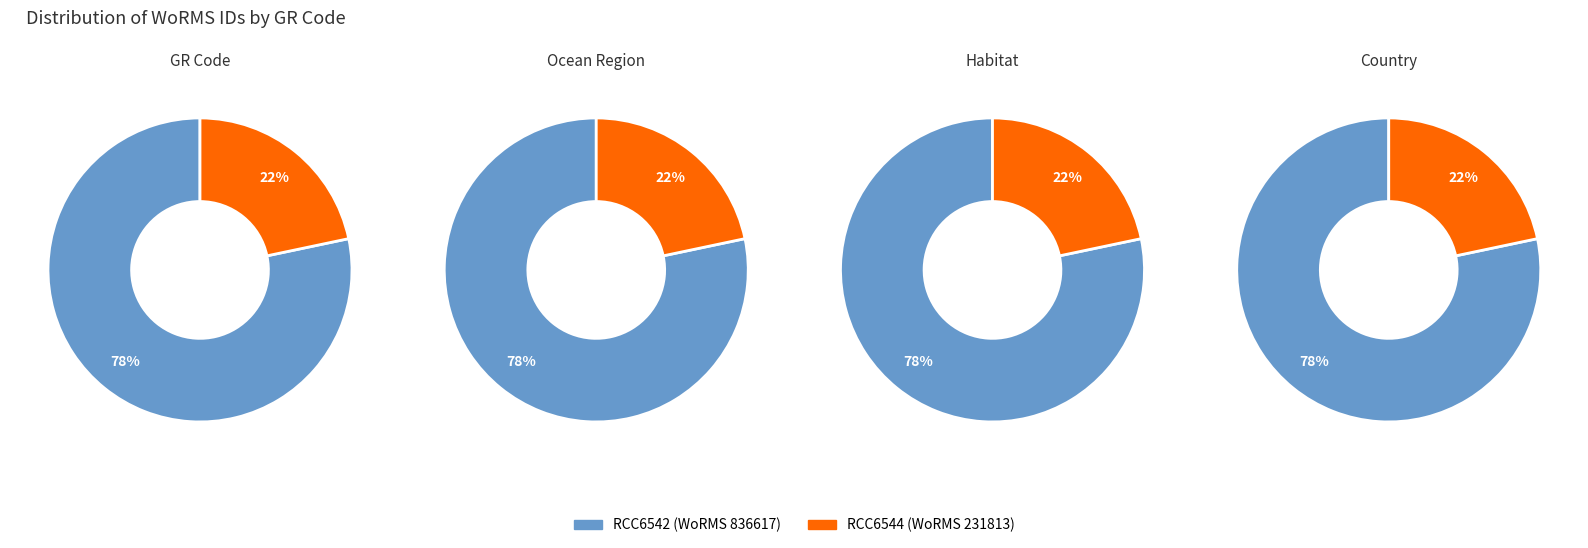

Is there a majority slice in this chart?

Yes